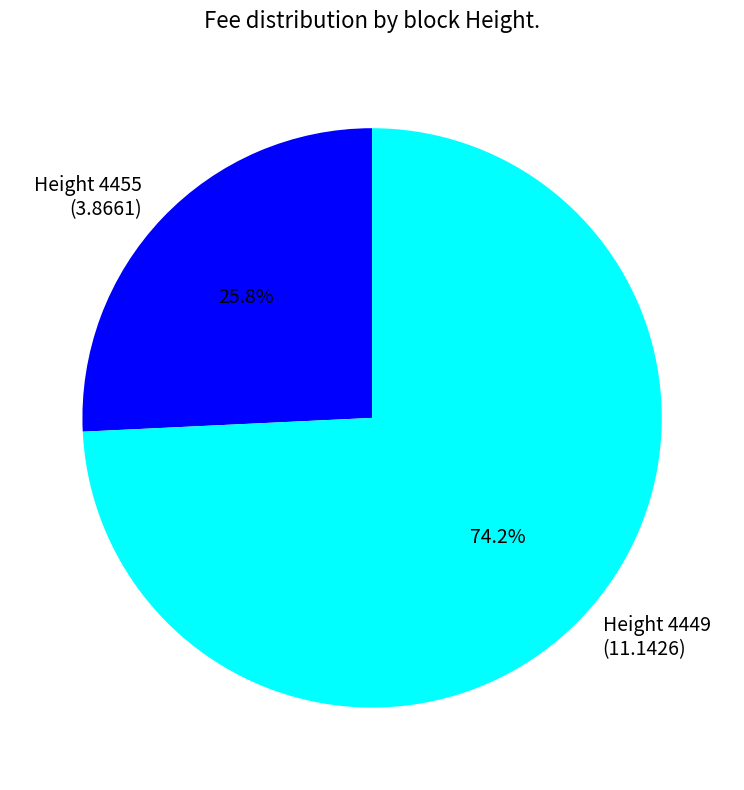

What is the ratio of the value at Height 4455 (3.8661) to the value at Height 4449 (11.1426)?

0.3